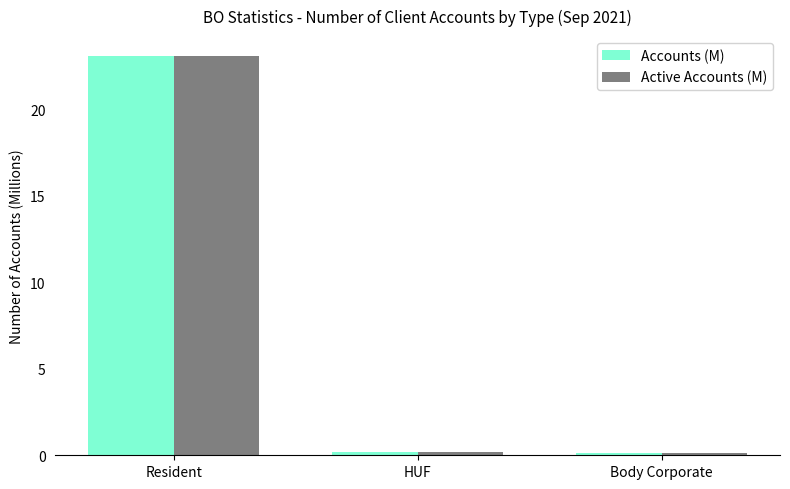

Which category has the highest value across all series?

Resident